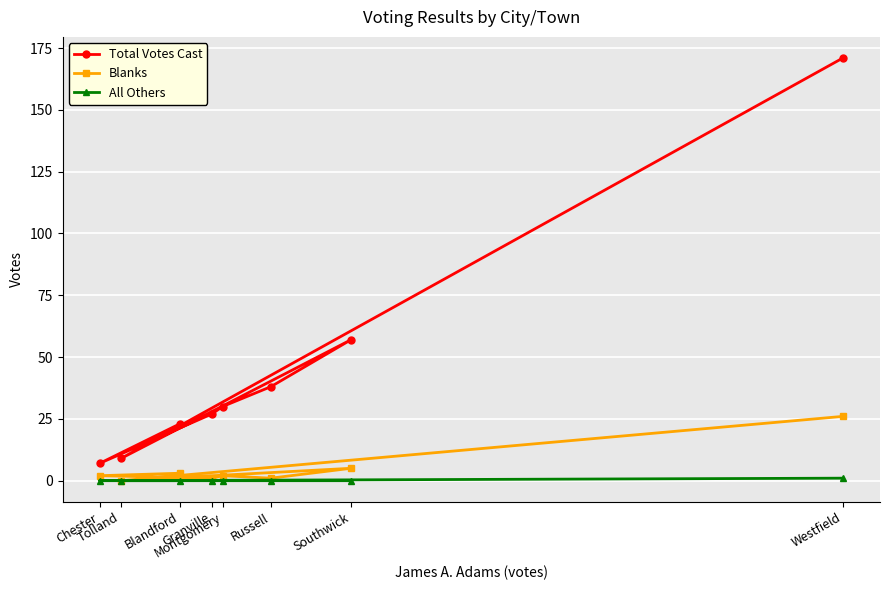

What is the average value of the Blanks series?

5